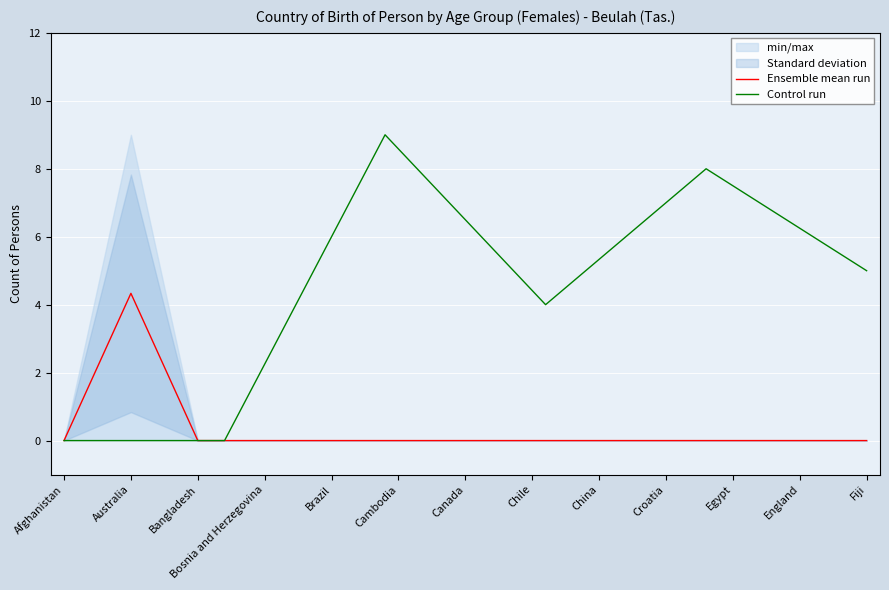

The 0-4 years series shows 0 at Canada. True or false?

True